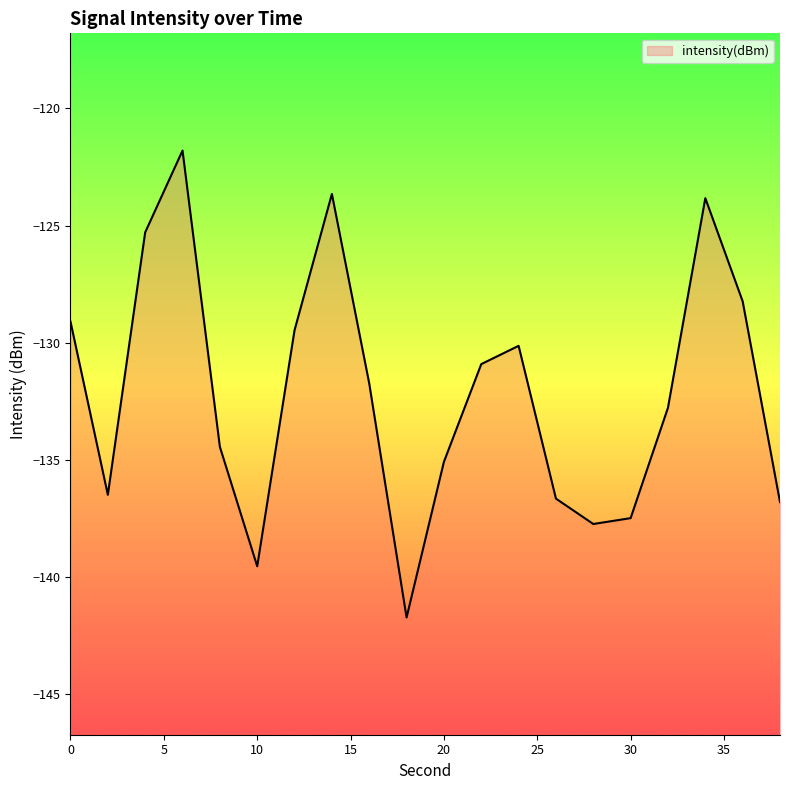

Is it true that the value at 12 is -211.8?

False